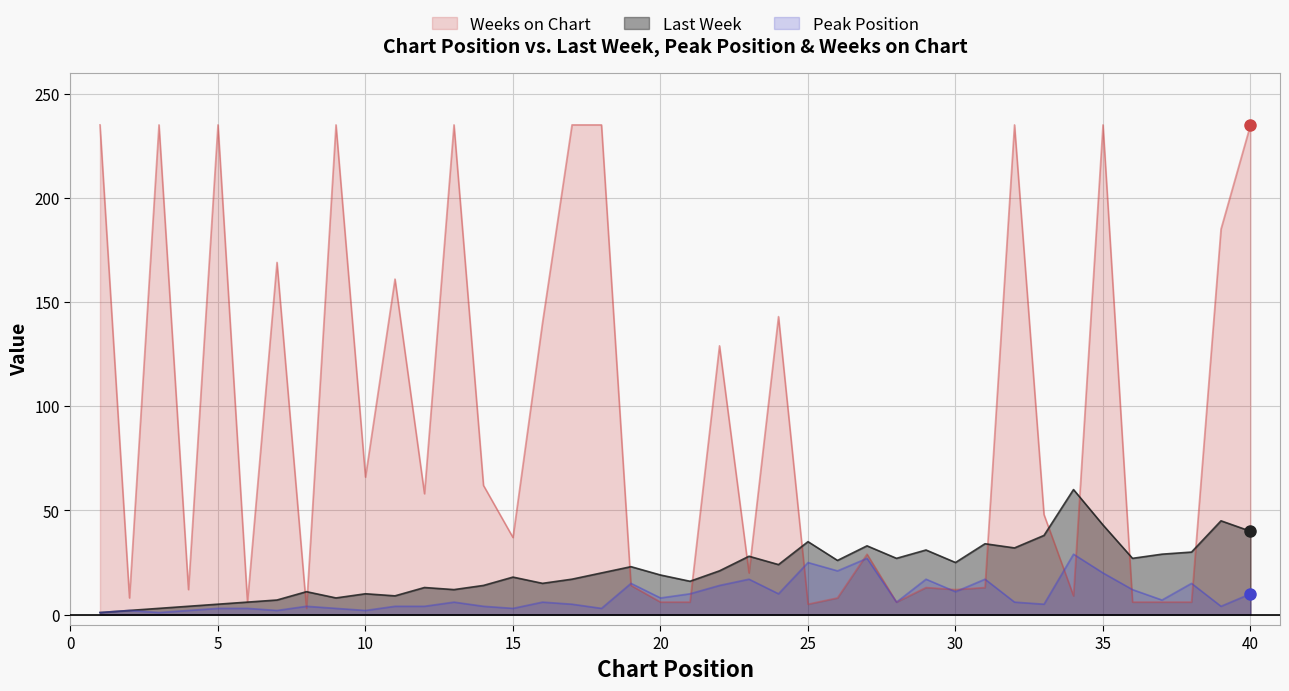

How many data points in Peak Position are above 6?

18